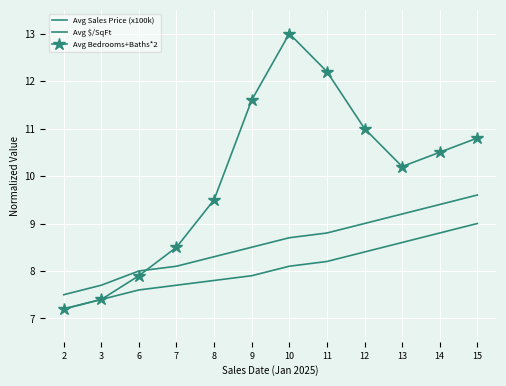

Is it true that Avg Sales Price (x100k) equals 3.9 at 10?

False